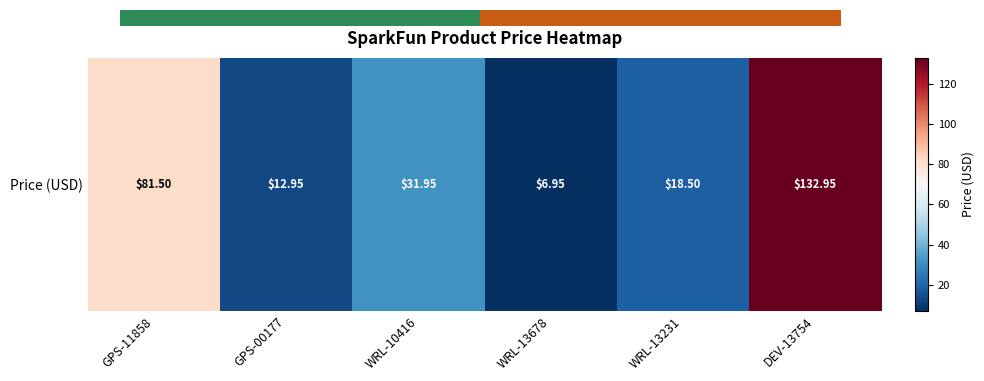

Rank the categories by value from lowest to highest.

WRL-13678, GPS-00177, WRL-13231, WRL-10416, GPS-11858, DEV-13754